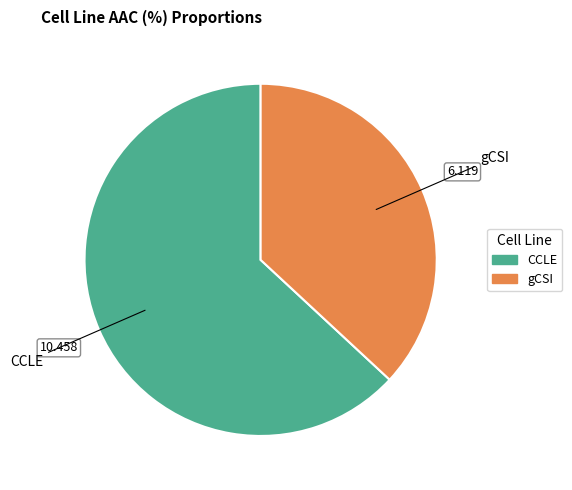

Which category accounts for the majority?

CCLE